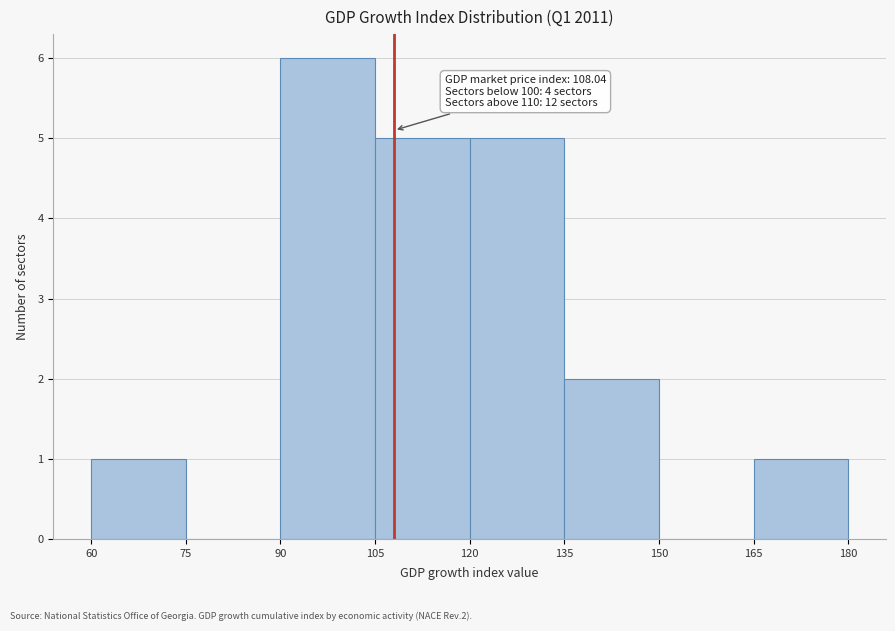

Over which range of the x-axis is the bar tallest?

90 to 105